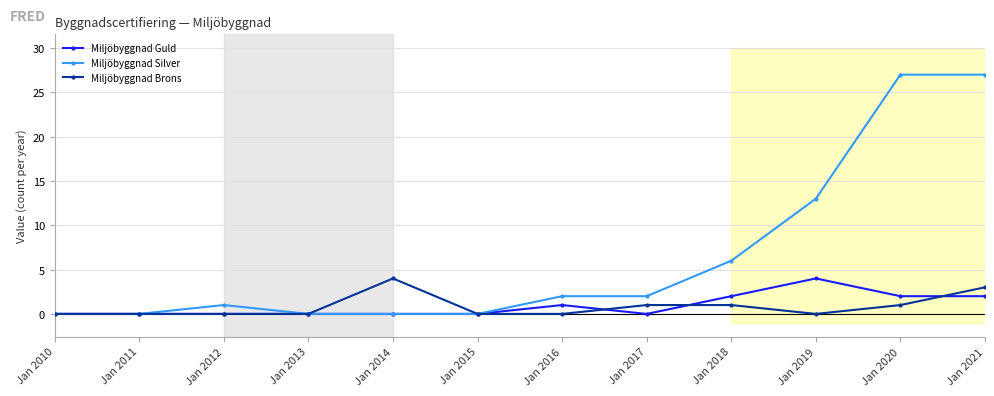

How many categories are shown in the chart?

12